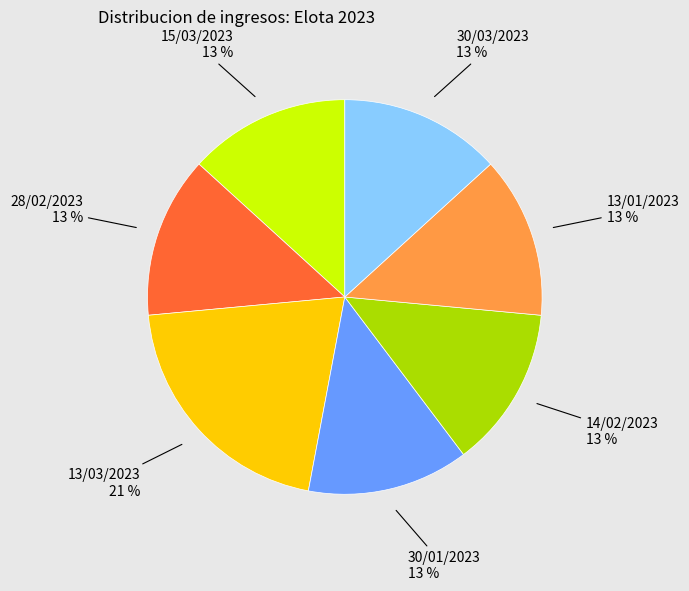

Does any single category account for the majority?

No